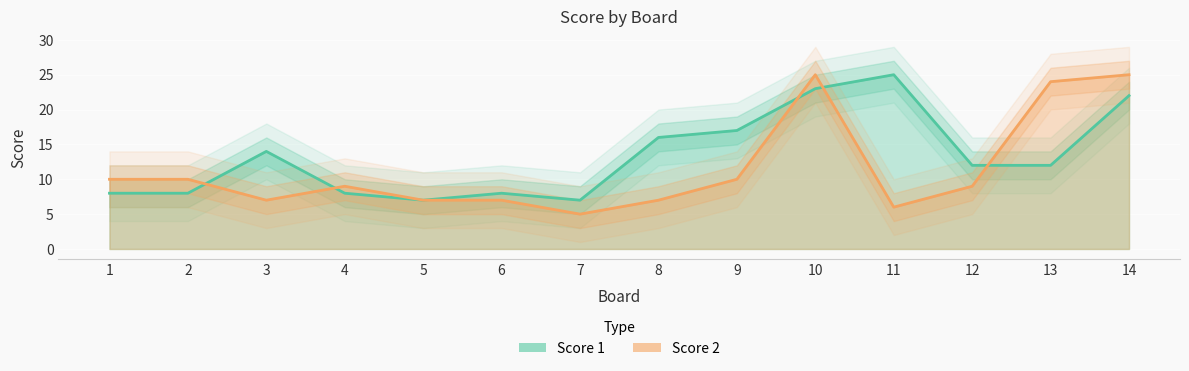

Where does the Score 2 series first go above 9?

1